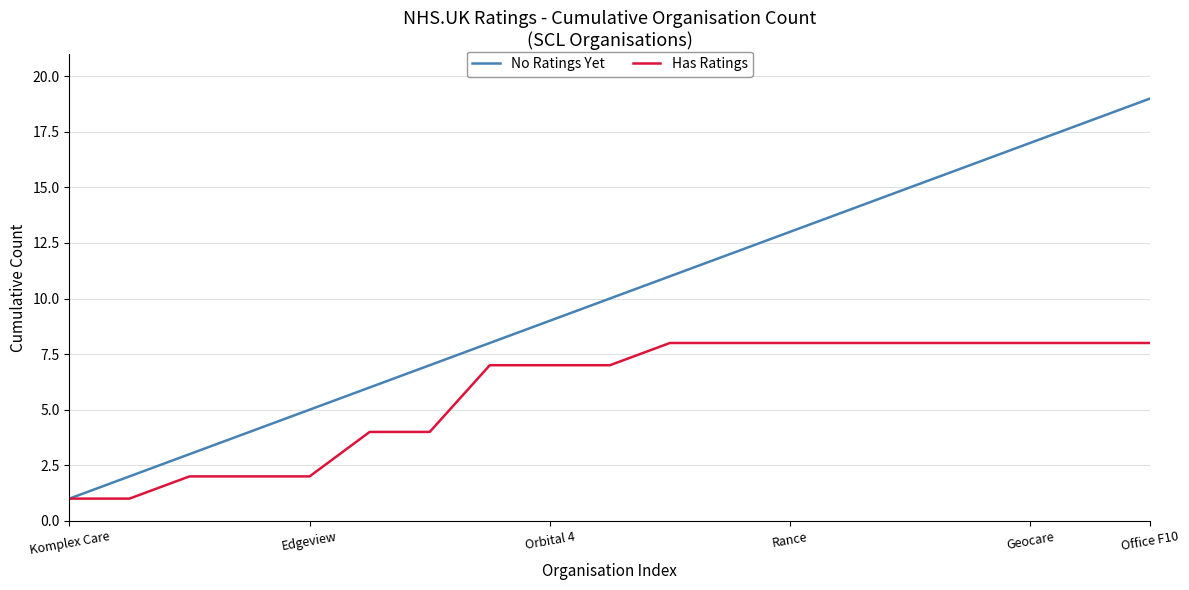

Which series has the widest spread of values?

No Ratings Yet